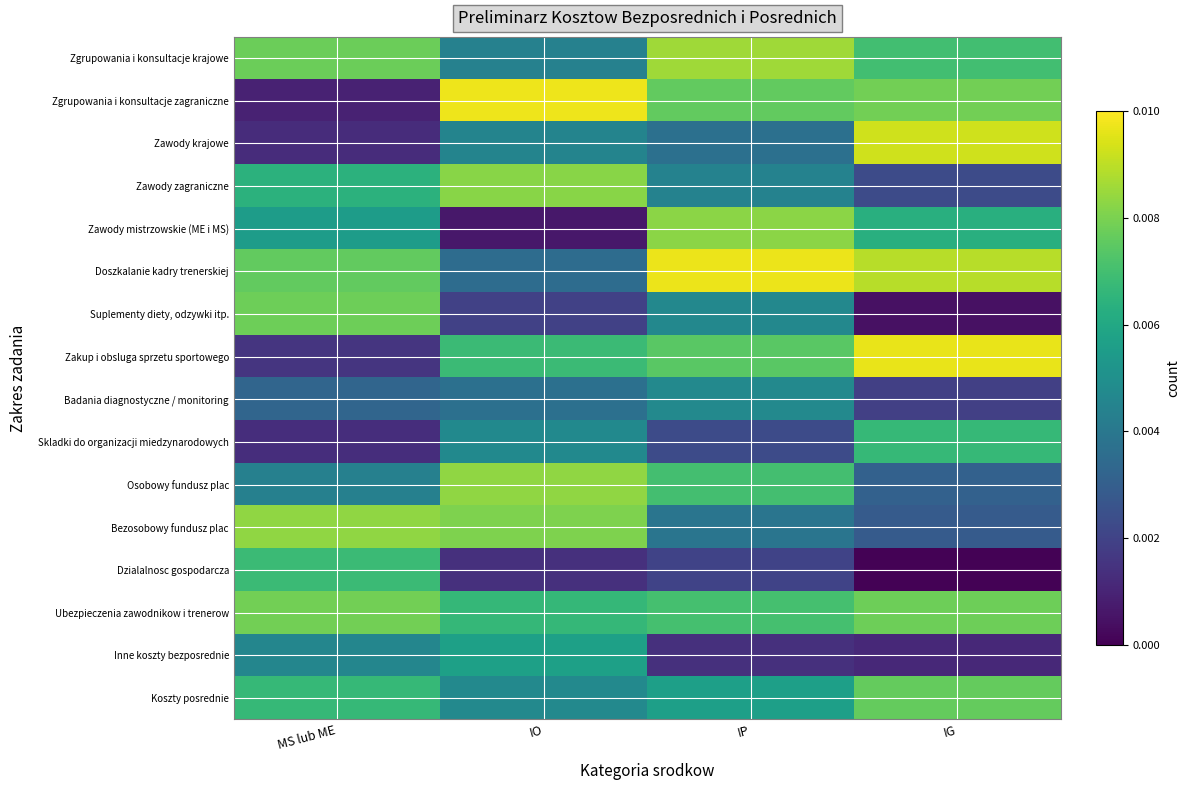

At IG, list the series in order from largest to smallest.

Zakup i obsluga sprzetu sportowego, Zawody krajowe, Doszkalanie kadry trenerskiej, Zgrupowania i konsultacje zagraniczne, Ubezpieczenia zawodnikow i trenerow, Koszty posrednie, Zgrupowania i konsultacje krajowe, Skladki do organizacji miedzynarodowych, Zawody mistrzowskie (ME i MS), Osobowy fundusz plac, Bezosobowy fundusz plac, Zawody zagraniczne, Badania diagnostyczne / monitoring, Inne koszty bezposrednie, Suplementy diety, odzywki itp., Dzialalnosc gospodarcza